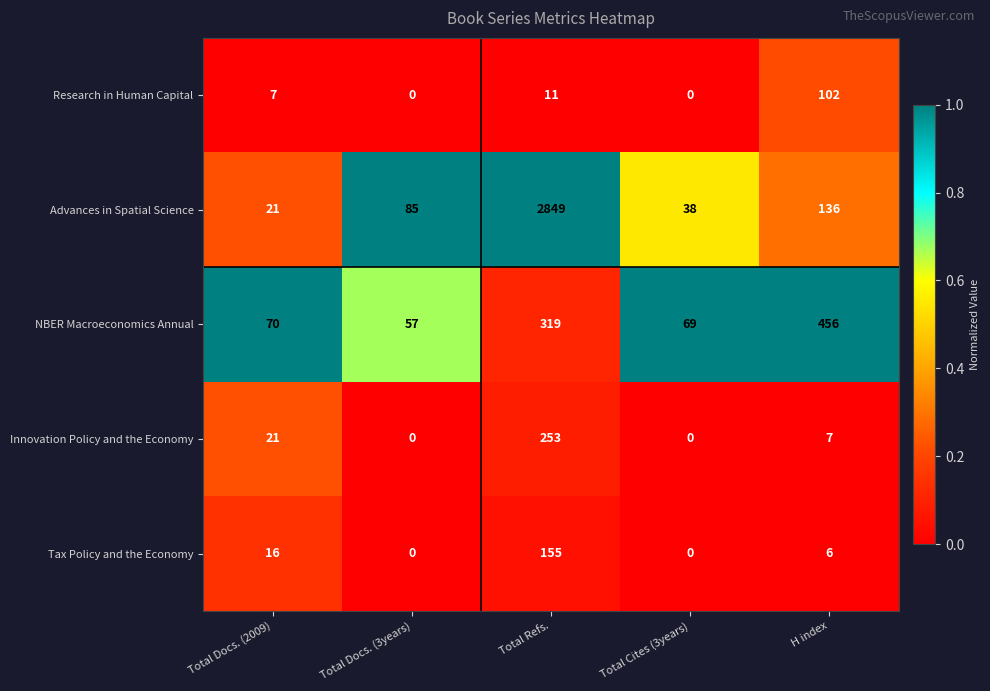

At how many categories does at least one series exceed 0?

5